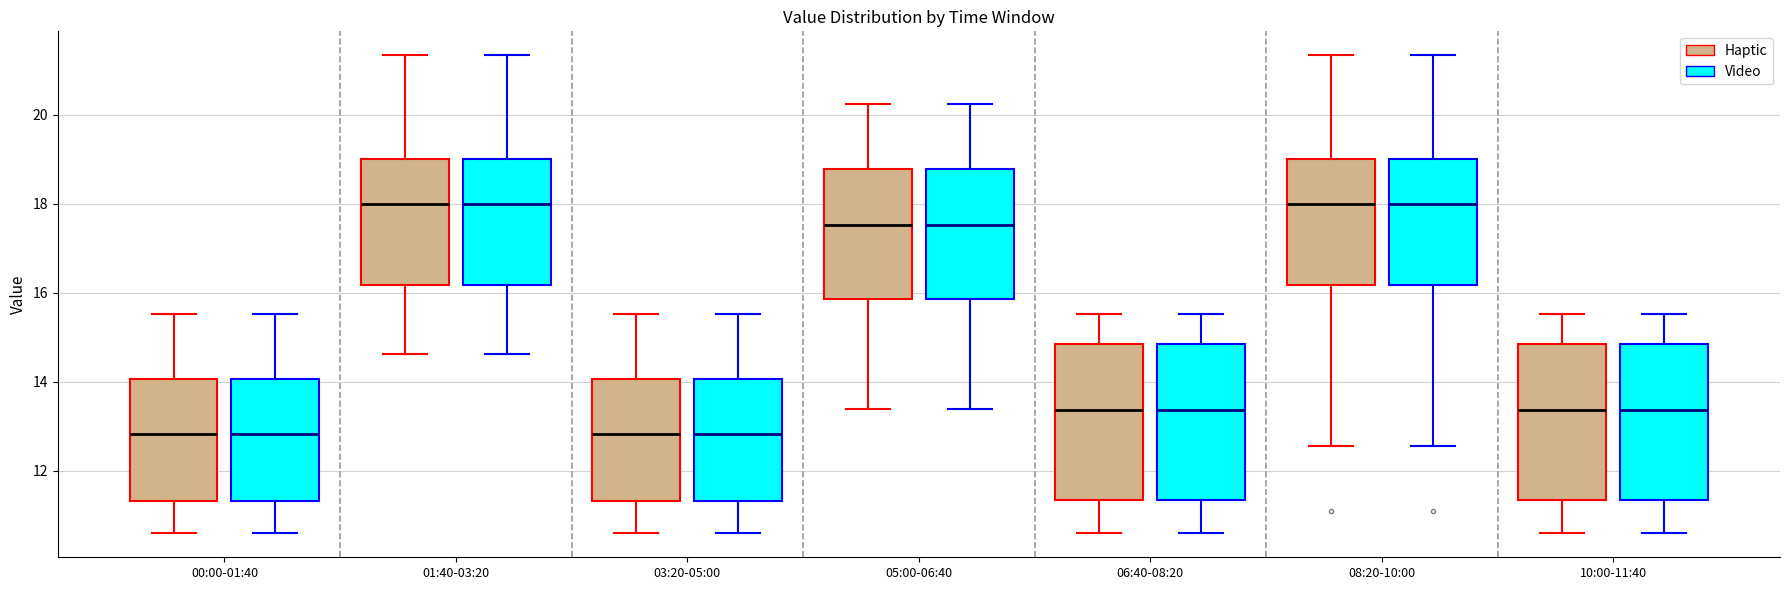

Reading left to right, read every box against the y-axis: the position of its median line, the range the box covers, and the ends of its whiskers. The values are not printed on the chart, so give them approximately, as read against the axis.

00:00-01:40 (Haptic): median 12.8, box 11.4 to 14.0, whiskers 10.6 to 15.6
00:00-01:40 (Video): median 12.8, box 11.4 to 14.0, whiskers 10.6 to 15.6
01:40-03:20 (Haptic): median 18.0, box 16.2 to 19.0, whiskers 14.6 to 21.4
01:40-03:20 (Video): median 18.0, box 16.2 to 19.0, whiskers 14.6 to 21.4
03:20-05:00 (Haptic): median 12.8, box 11.4 to 14.0, whiskers 10.6 to 15.6
03:20-05:00 (Video): median 12.8, box 11.4 to 14.0, whiskers 10.6 to 15.6
05:00-06:40 (Haptic): median 17.6, box 15.8 to 18.8, whiskers 13.4 to 20.2
05:00-06:40 (Video): median 17.6, box 15.8 to 18.8, whiskers 13.4 to 20.2
06:40-08:20 (Haptic): median 13.4, box 11.4 to 14.8, whiskers 10.6 to 15.6
06:40-08:20 (Video): median 13.4, box 11.4 to 14.8, whiskers 10.6 to 15.6
08:20-10:00 (Haptic): median 18.0, box 16.2 to 19.0, whiskers 12.6 to 21.4
08:20-10:00 (Video): median 18.0, box 16.2 to 19.0, whiskers 12.6 to 21.4
10:00-11:40 (Haptic): median 13.4, box 11.4 to 14.8, whiskers 10.6 to 15.6
10:00-11:40 (Video): median 13.4, box 11.4 to 14.8, whiskers 10.6 to 15.6